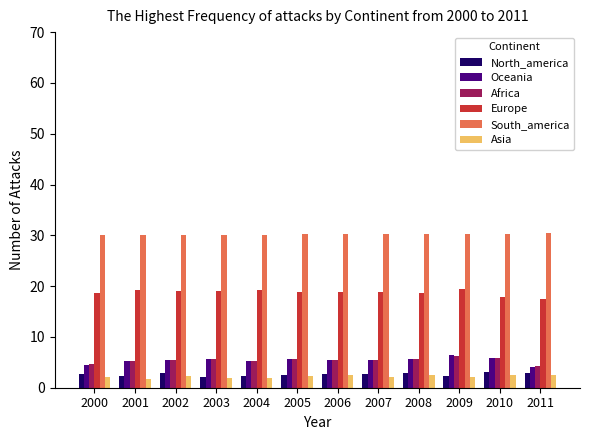

Where does the Africa series first go above 5?

2001